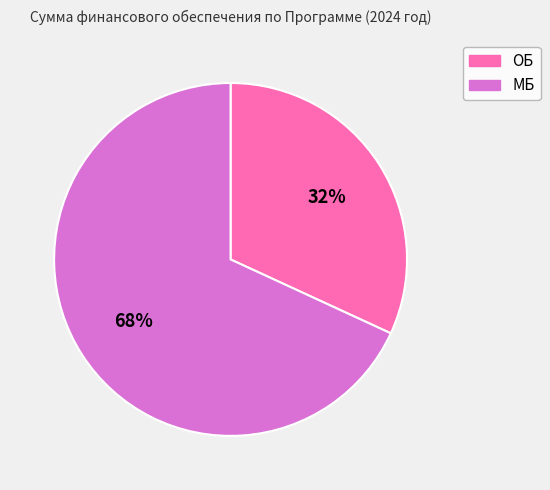

Is the sum of МБ and ОБ greater than half?

Yes